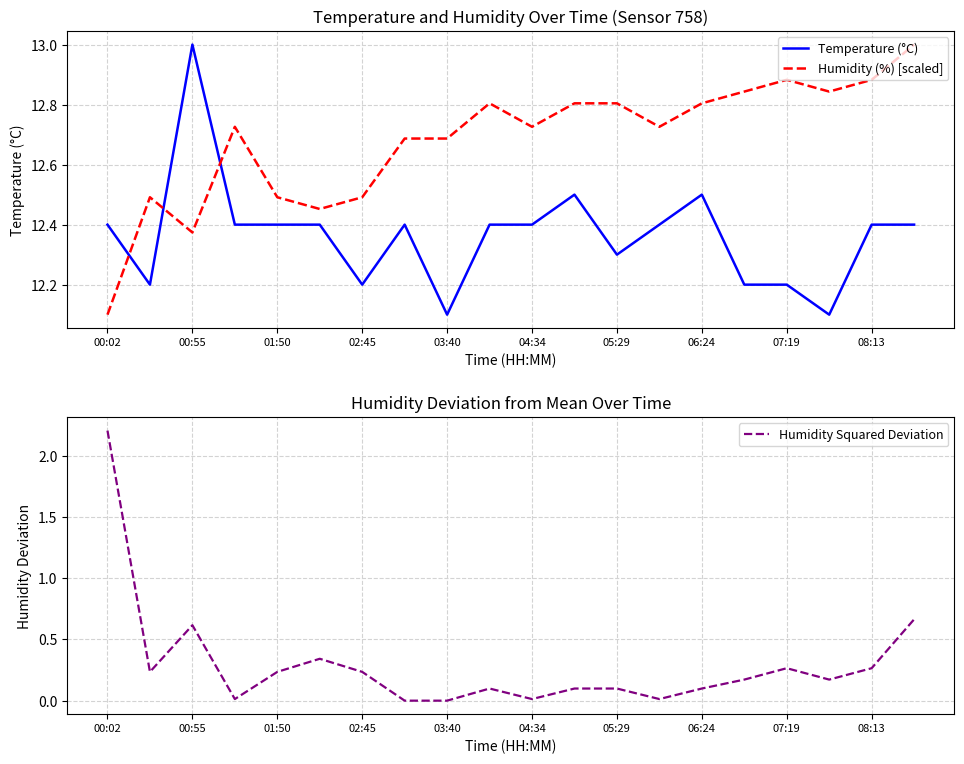

True or false: Humidity (%) [scaled] and Humidity Squared Deviation intersect in this chart.

False